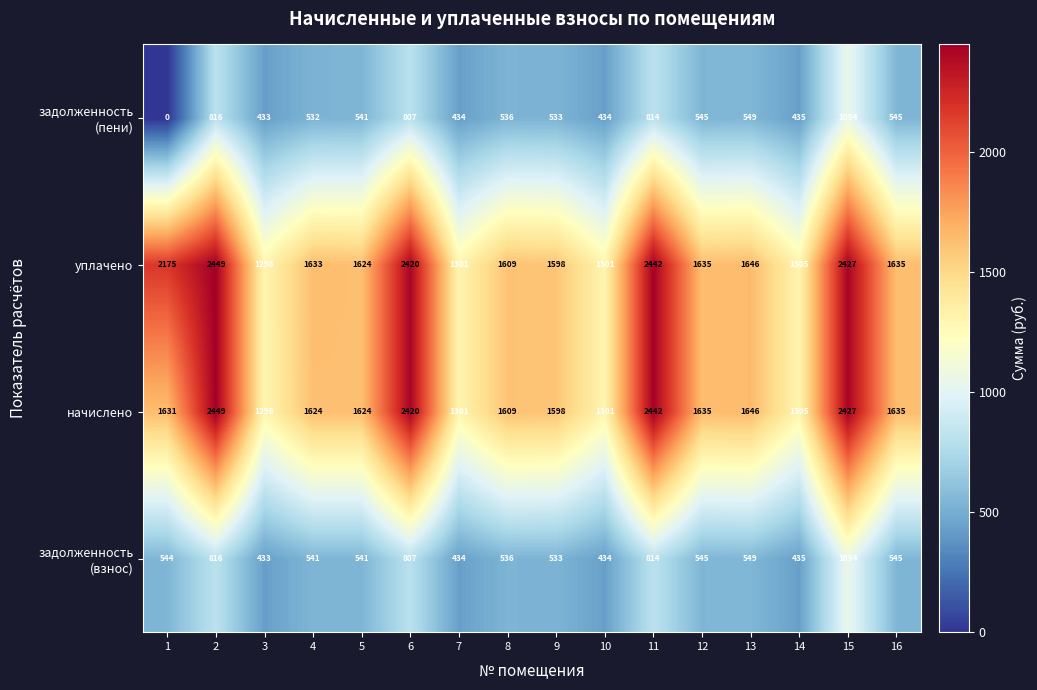

What is the sum of the начислено values at 8 and 4?

3233